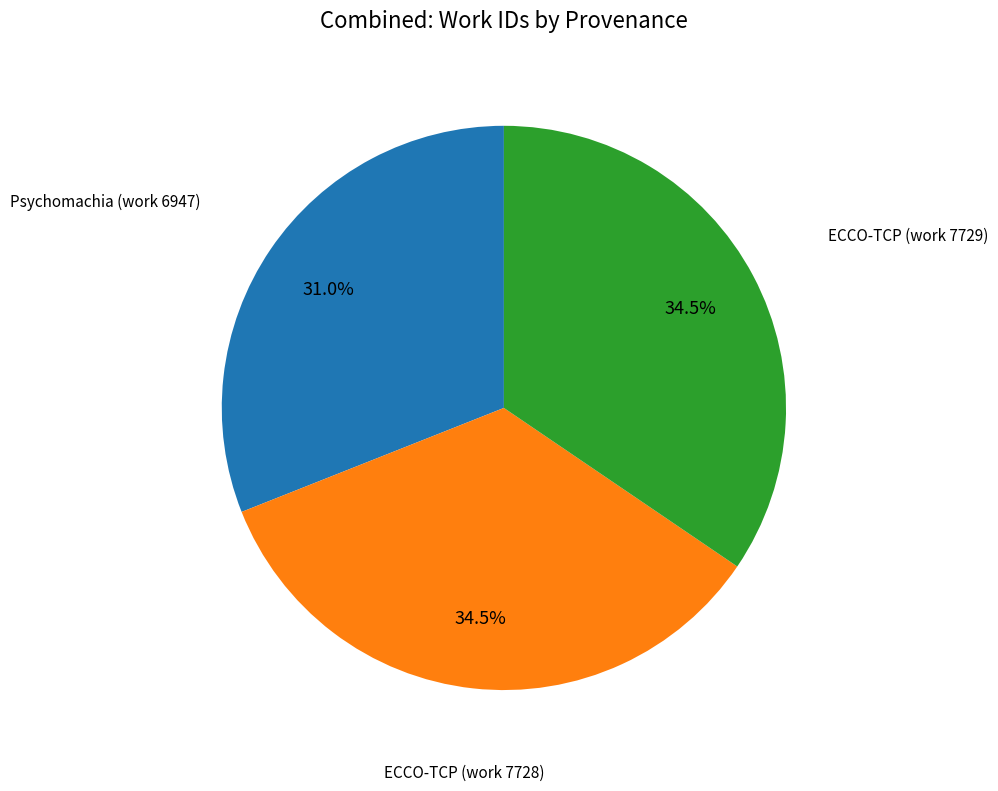

Does any single category account for the majority?

No